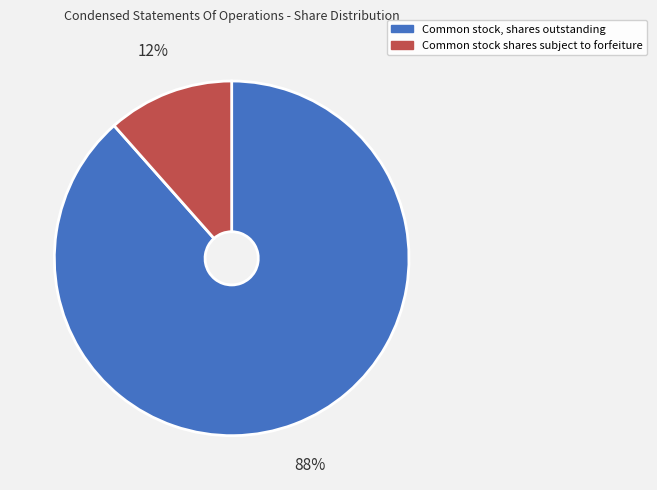

Is there any slice that represents more than half of the pie?

Yes